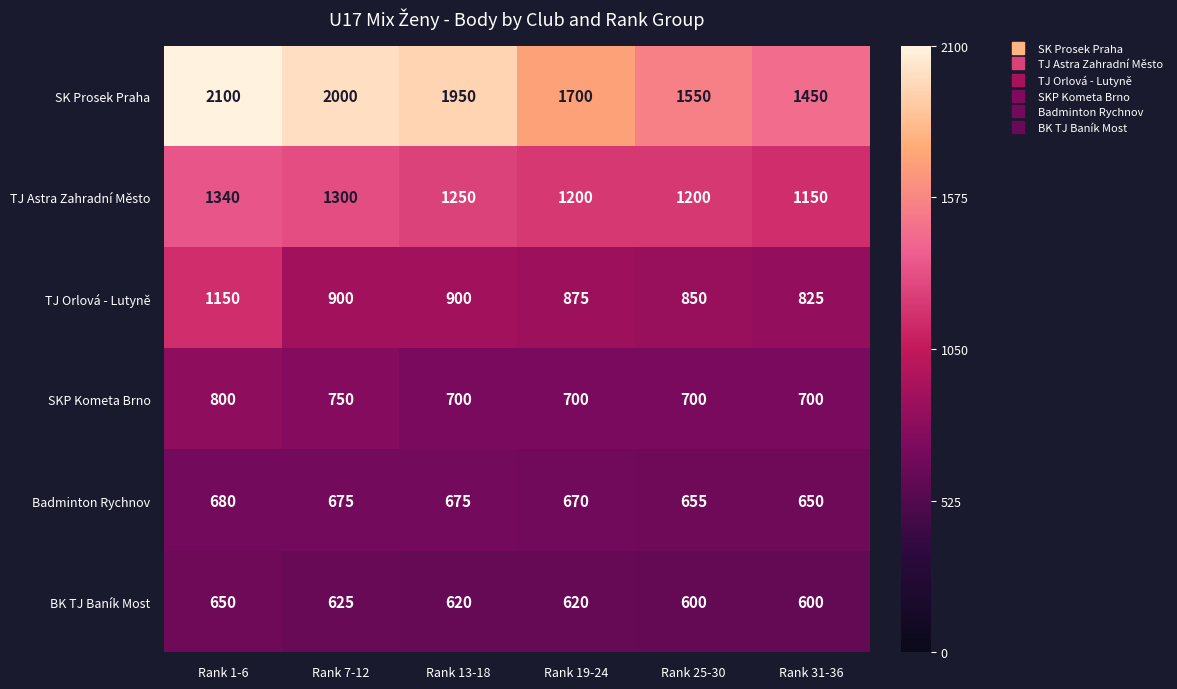

What is the total value across all series at Rank 7-12?

6250